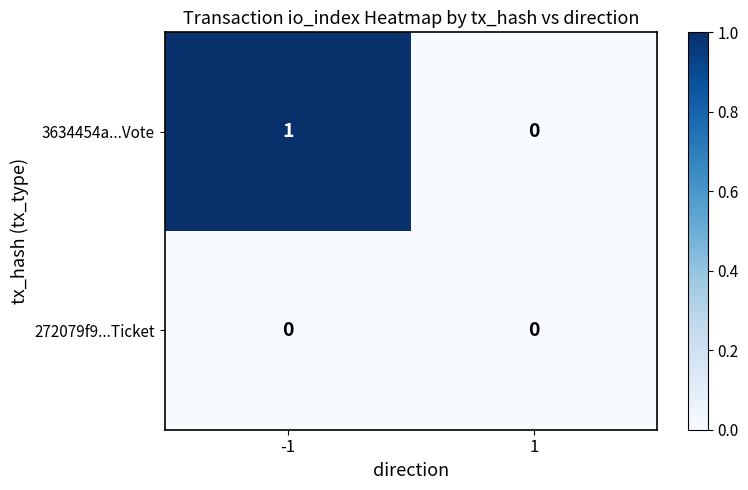

Reading left to right, transcribe all the data shown in this chart.

3634454a...Vote: -1=1	1=0
272079f9...Ticket: -1=0	1=0